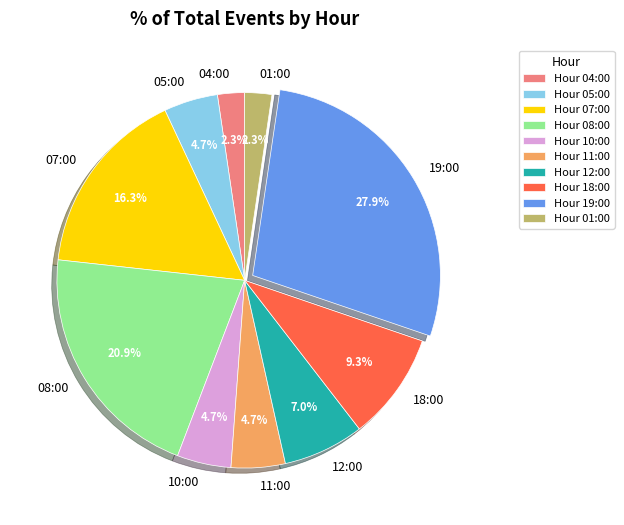

What portion of the pie excludes 11:00?

95.3%